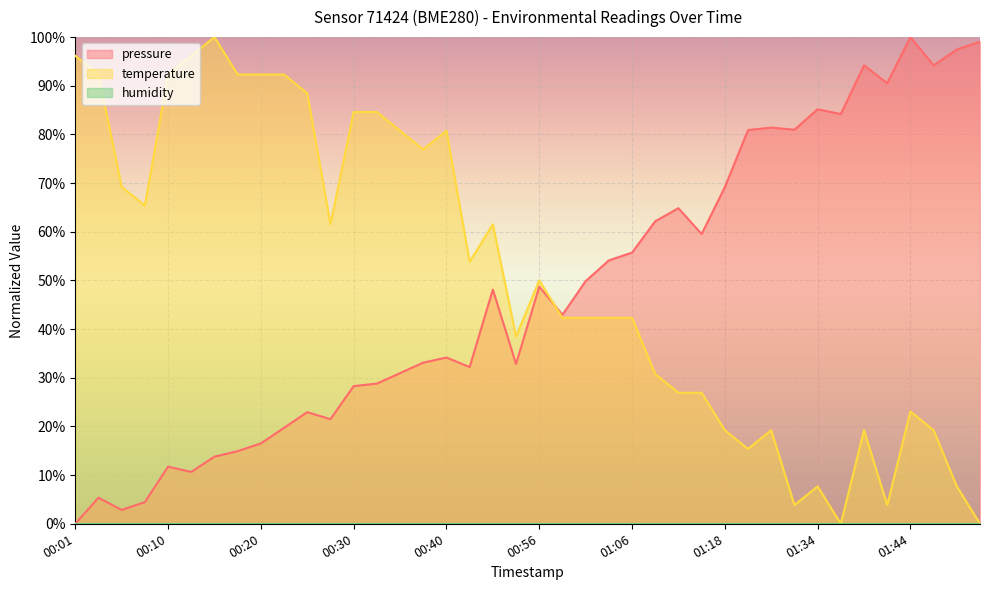

At which category is the sum across all series the highest?

01:44